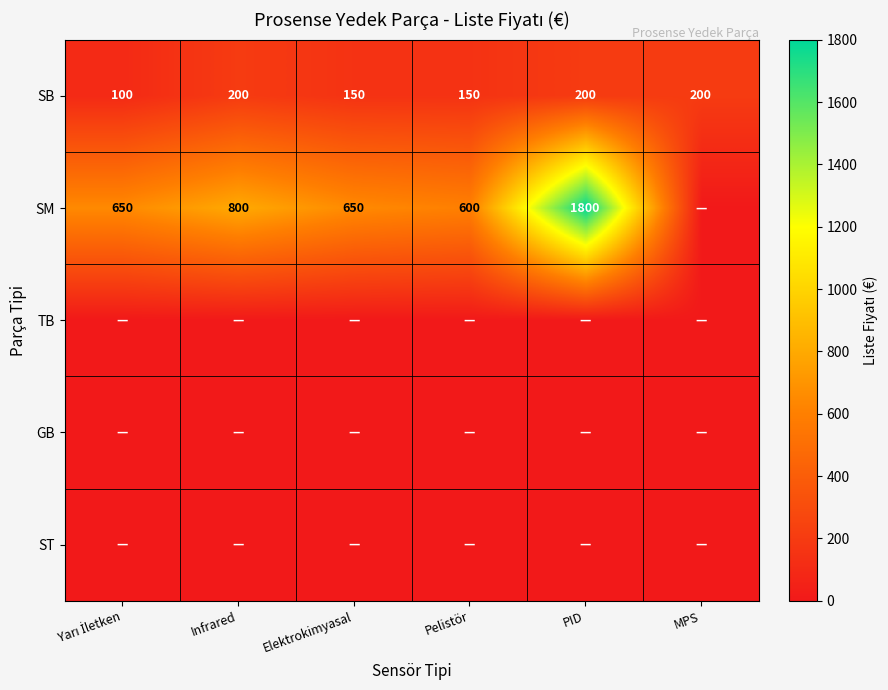

At which category does the chart reach its minimum across all series?

MPS